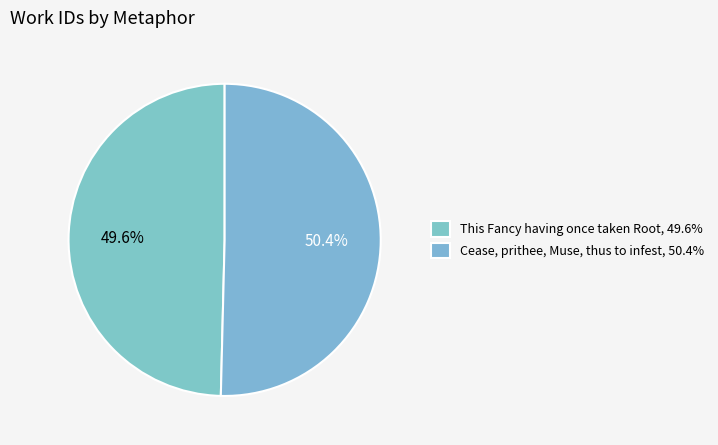

How many slices are in this pie chart?

2